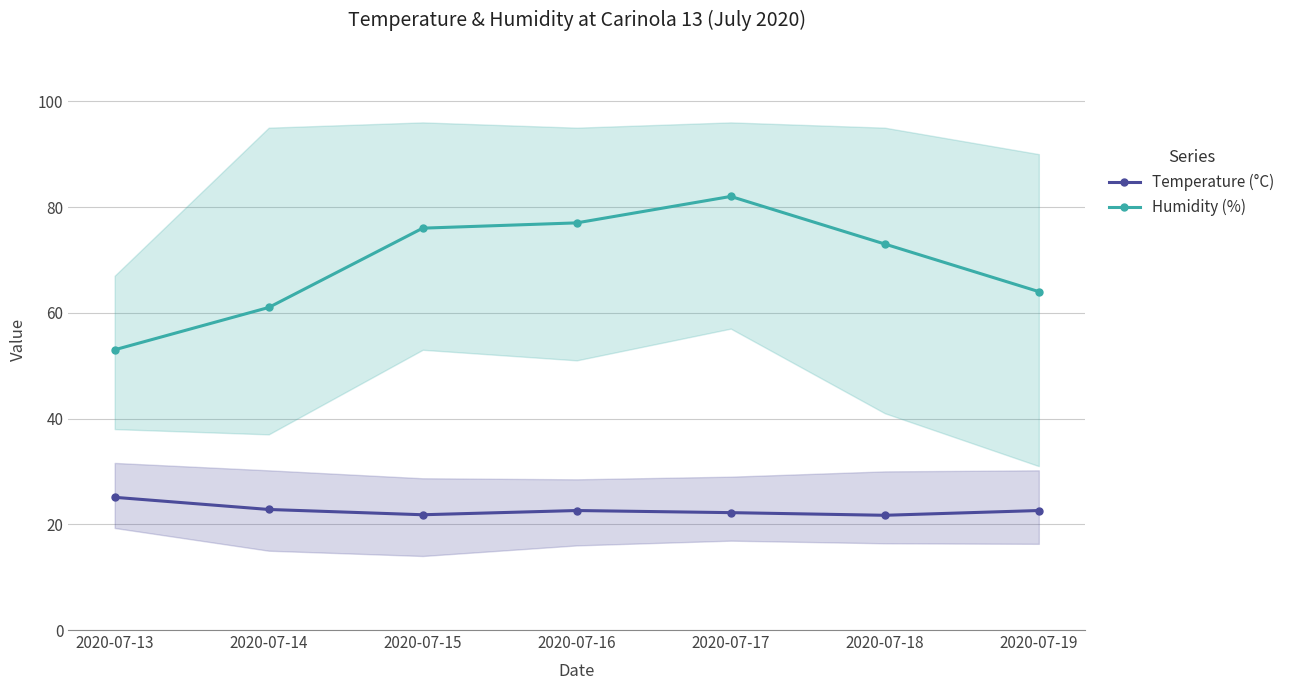

What are all the series names shown in the legend?

Temperature (°C), Humidity (%)